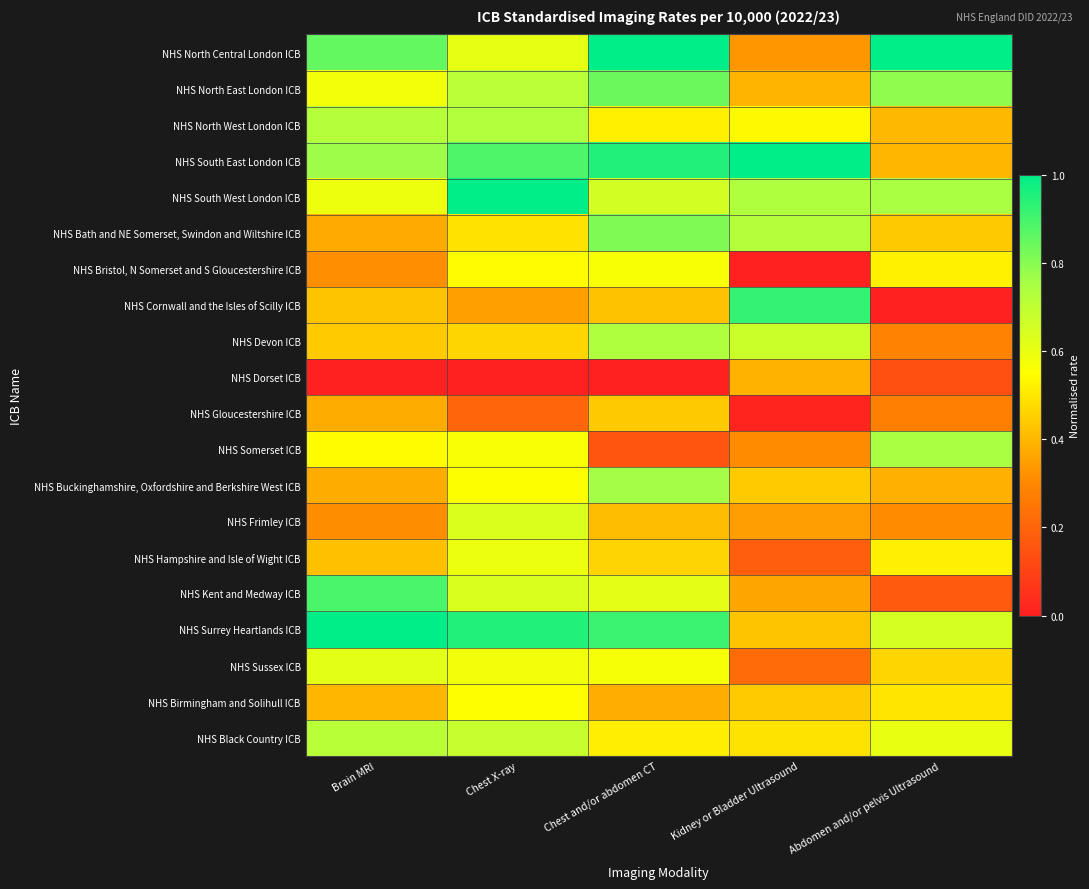

Between Kidney or Bladder Ultrasound and Abdomen and/or pelvis Ultrasound, which series saw the biggest shift?

NHS Cornwall and the Isles of Scilly ICB